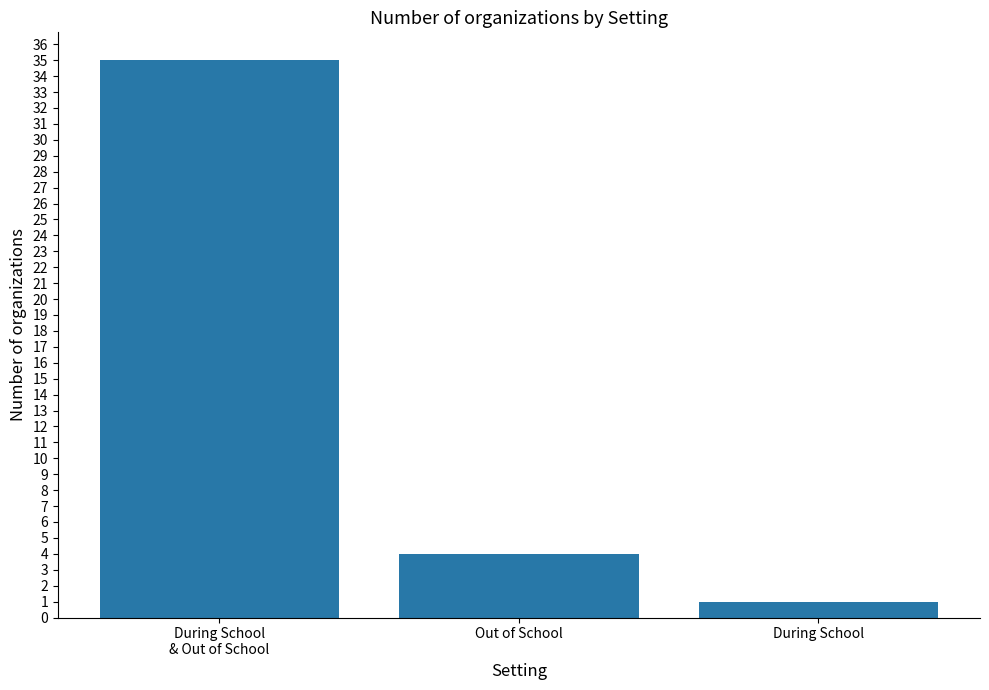

Reading right to left, transcribe all the data shown in this chart.

1	4	35